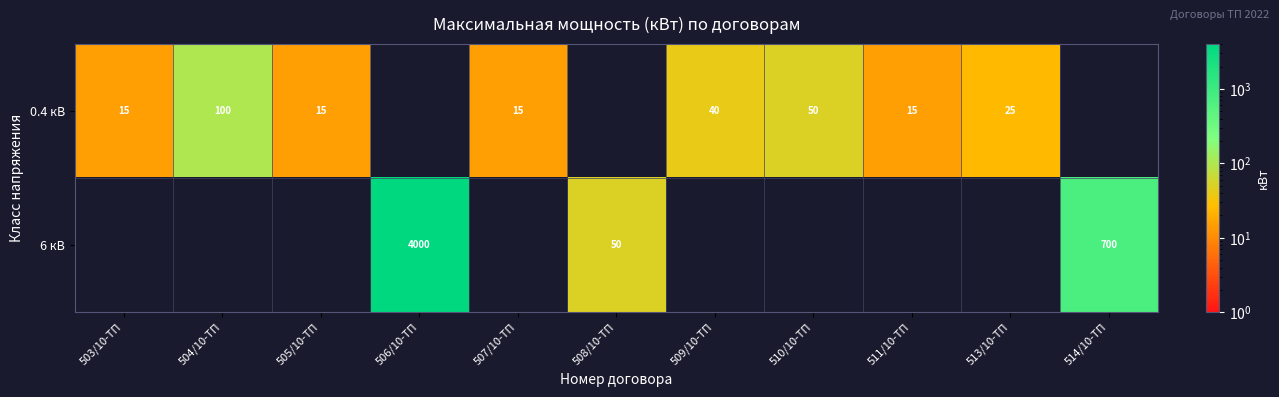

The 0.4 кВ series shows 15 at 505/10-ТП. True or false?

True